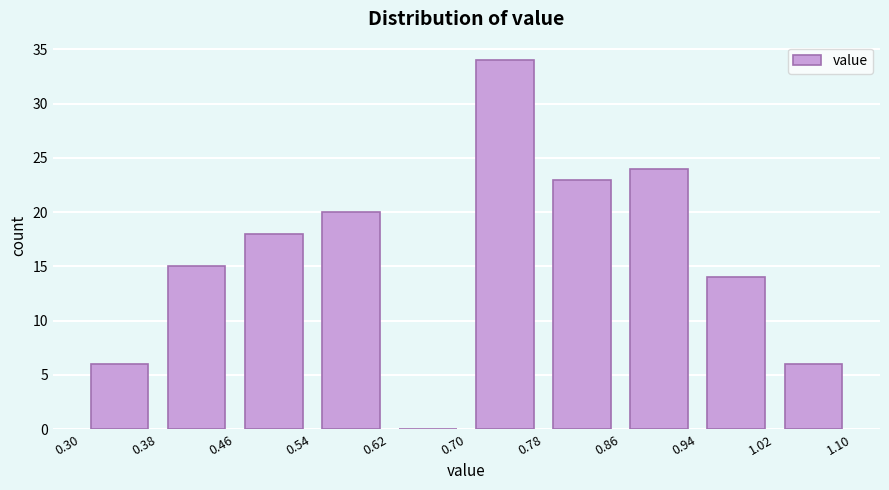

Over which range of the x-axis is the bar tallest?

0.70 to 0.78